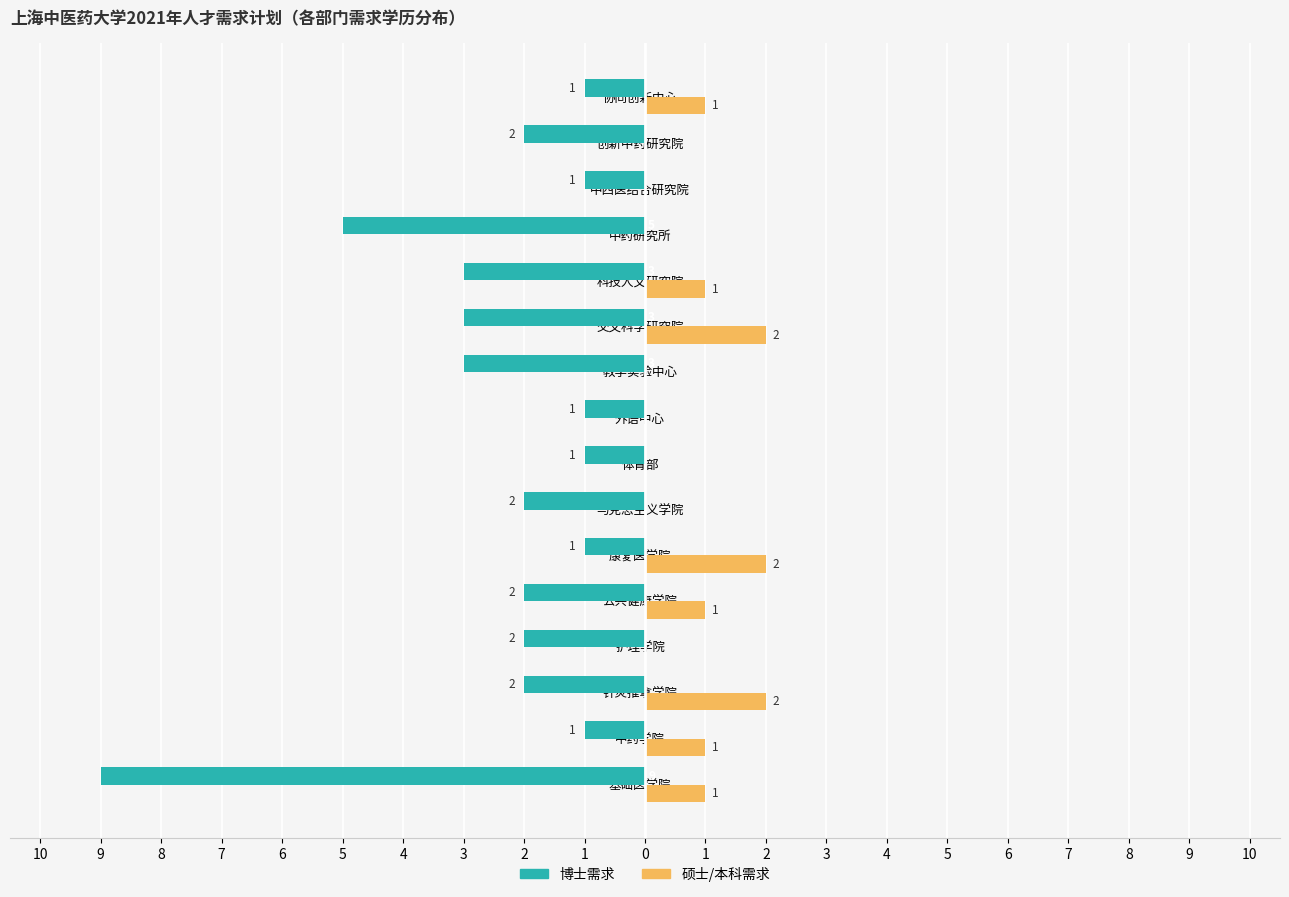

What are all the series names shown in the legend?

博士需求, 硕士/本科需求